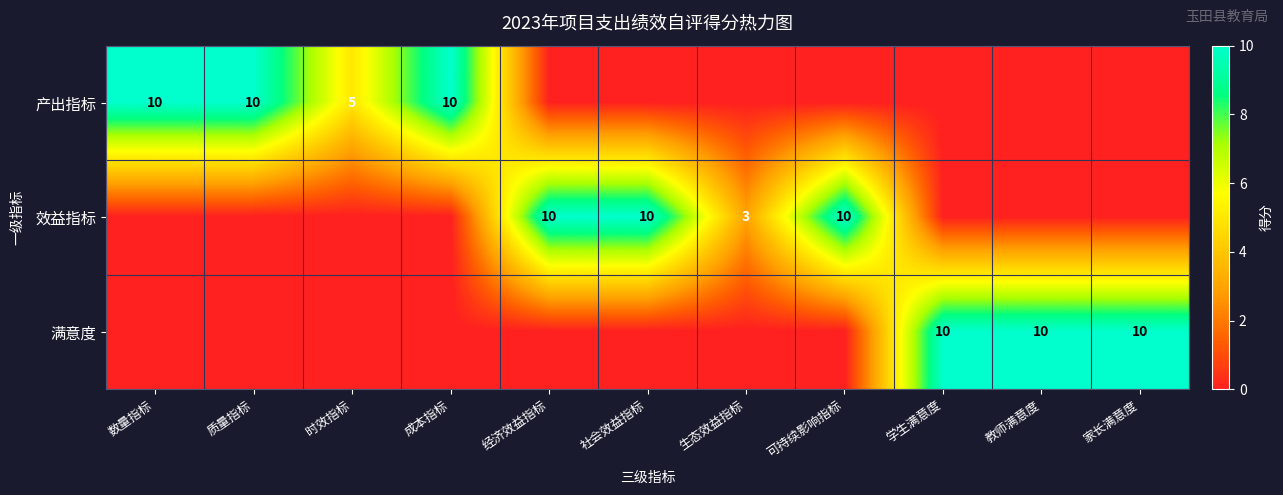

Which category has the lowest value across all series?

经济效益指标